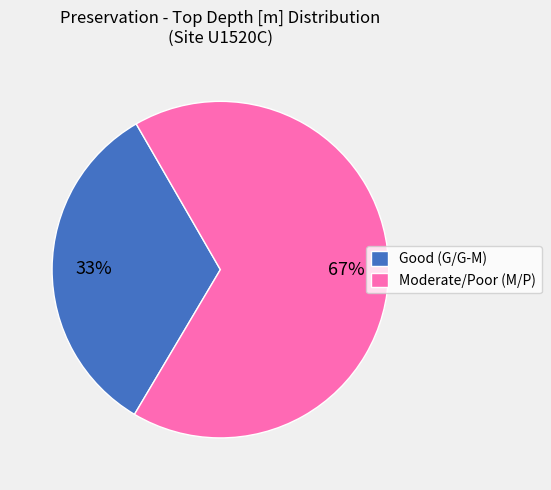

Is the sum of Good (G/G-M) and Moderate/Poor (M/P) greater than half?

Yes